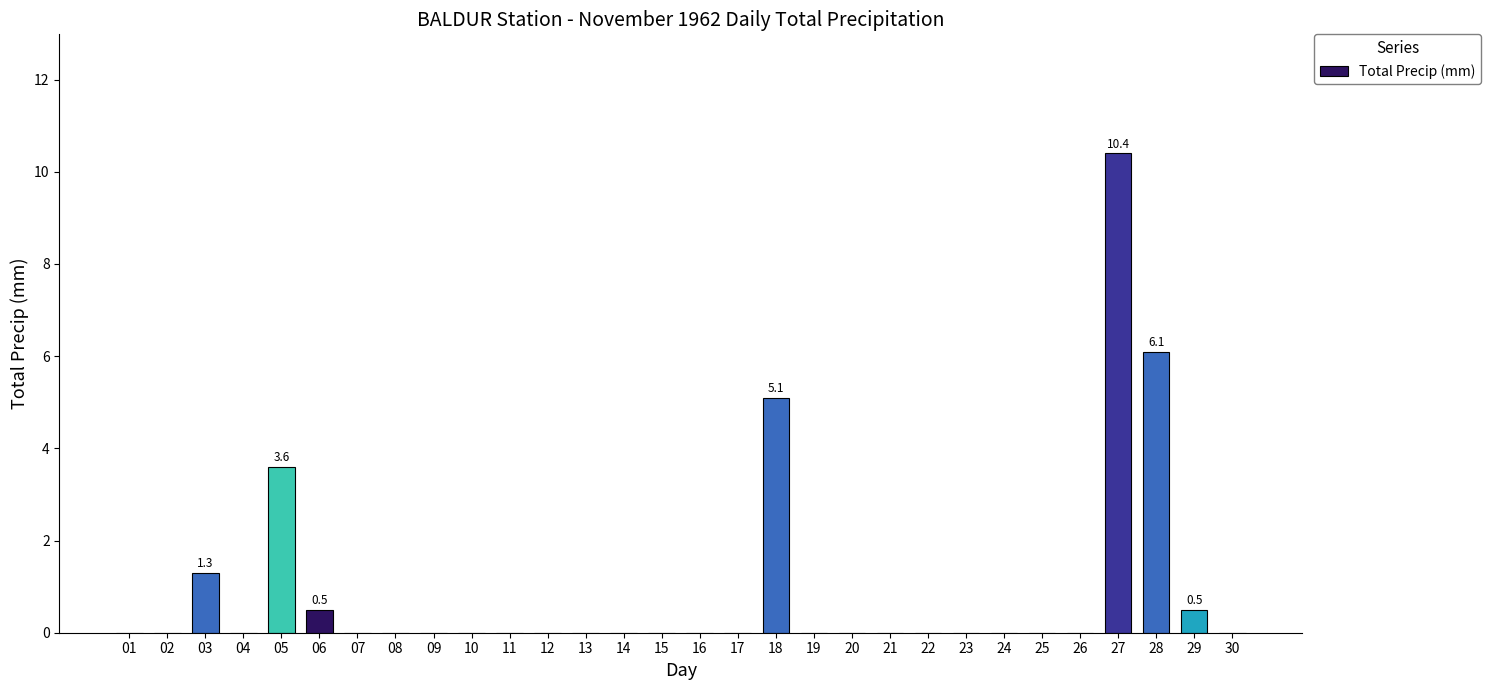

Reading left to right, transcribe all the data shown in this chart.

0.0	0.0	1.3	0.0	3.6	0.5	0.0	0.0	0.0	0.0	0.0	0.0	0.0	0.0	0.0	0.0	0.0	5.1	0.0	0.0	0.0	0.0	0.0	0.0	0.0	0.0	10.4	6.1	0.5	0.0